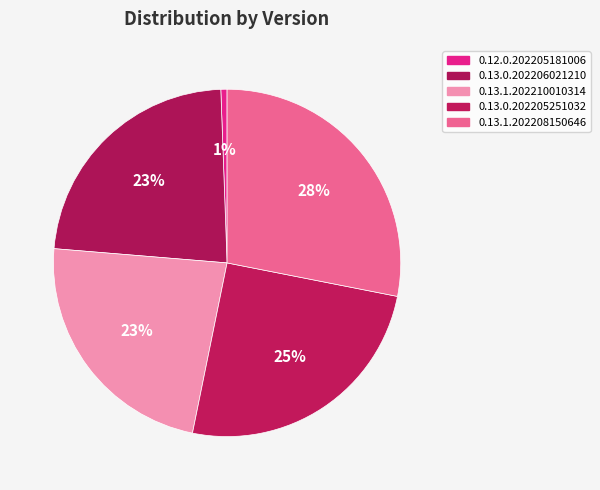

What percentage is the 0.13.1.202210010314 slice, to the nearest percent?

23%